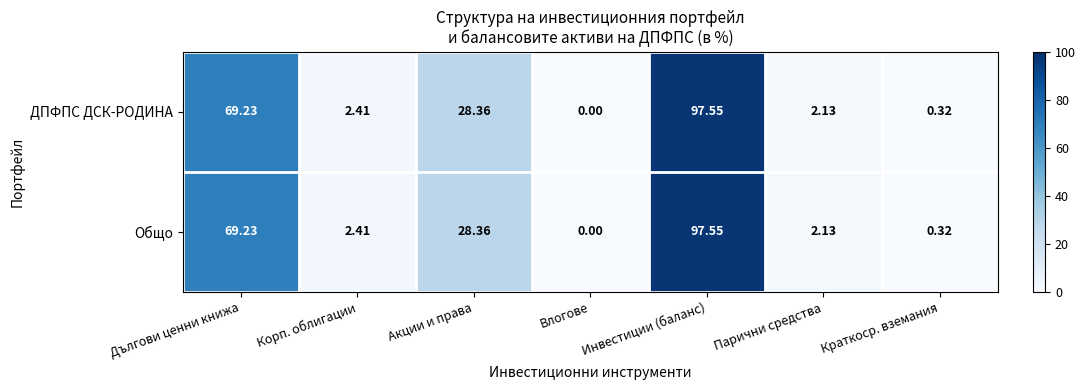

List the labels in order of ДПФПС ДСК-РОДИНА value, smallest first.

Влогове, Краткоср. вземания, Парични средства, Корп. облигации, Акции и права, Дългови ценни книжа, Инвестиции (баланс)